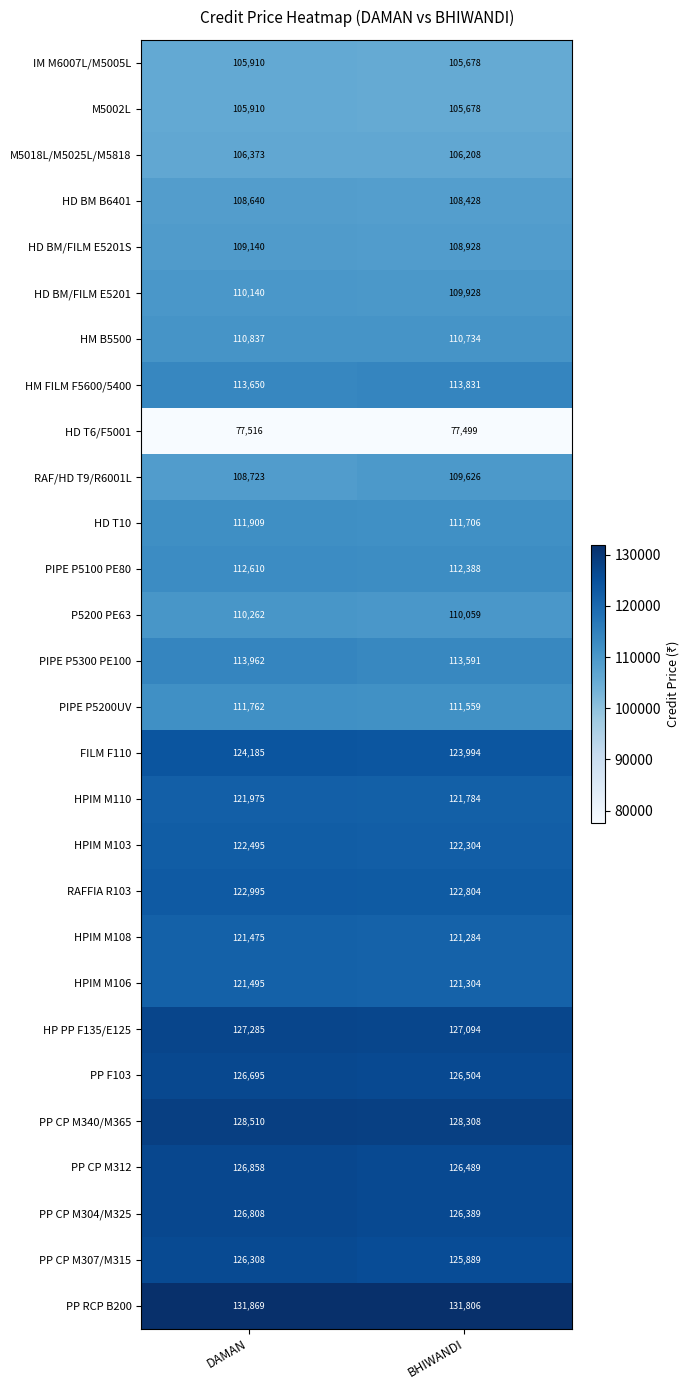

The RAF/HD T9/R6001L series shows 108723 at DAMAN. True or false?

True